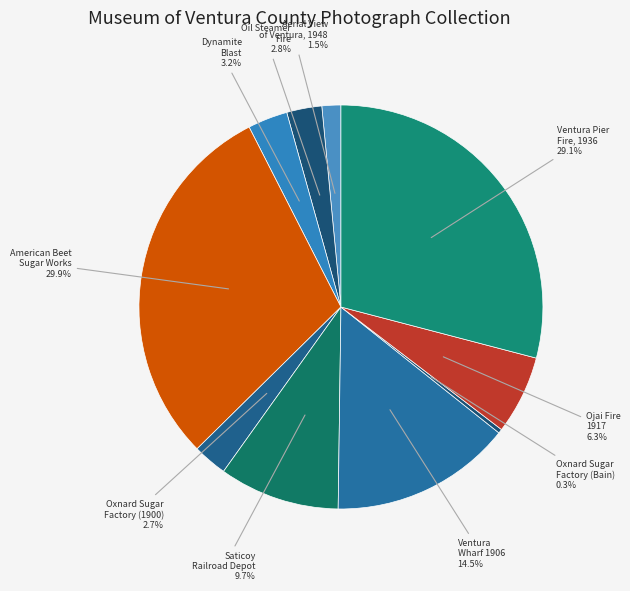

Which has a higher value, Oxnard Sugar Factory (Bain) or Oxnard Sugar Factory (1900)?

Oxnard Sugar Factory (1900)